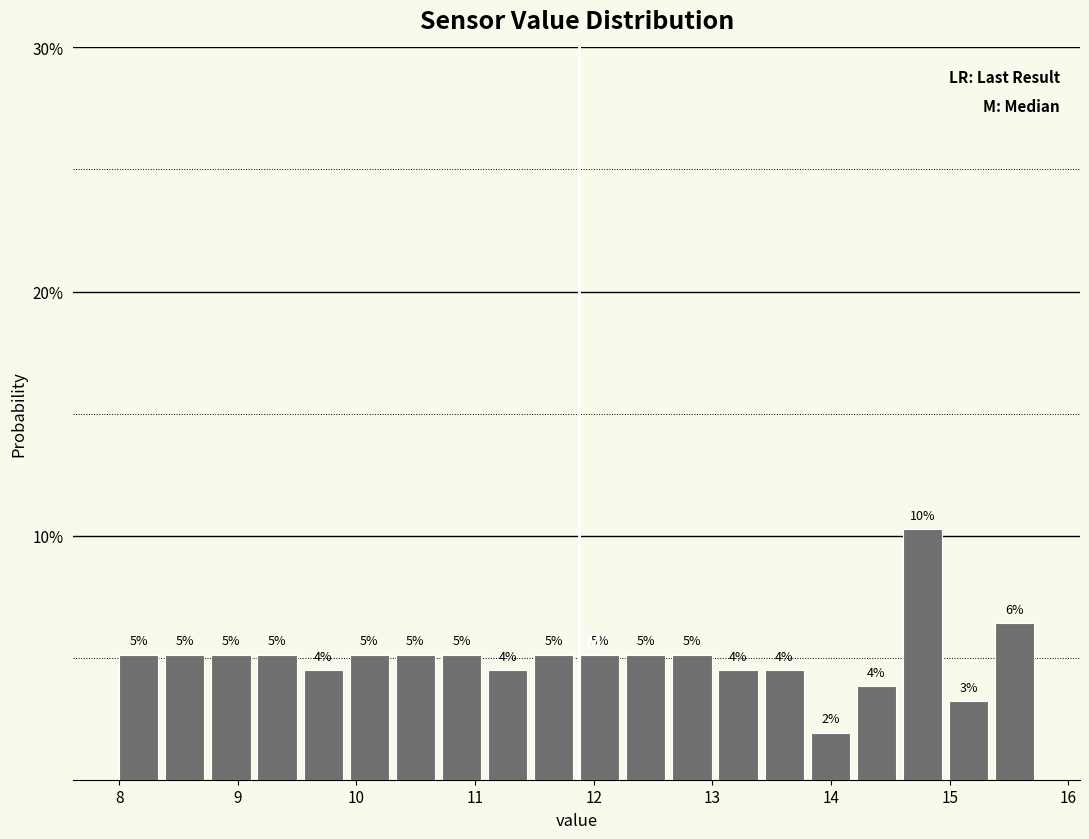

Around what value on the x-axis is the tallest bar? Give the approximate position of its centre, as read against the axis.

14.8